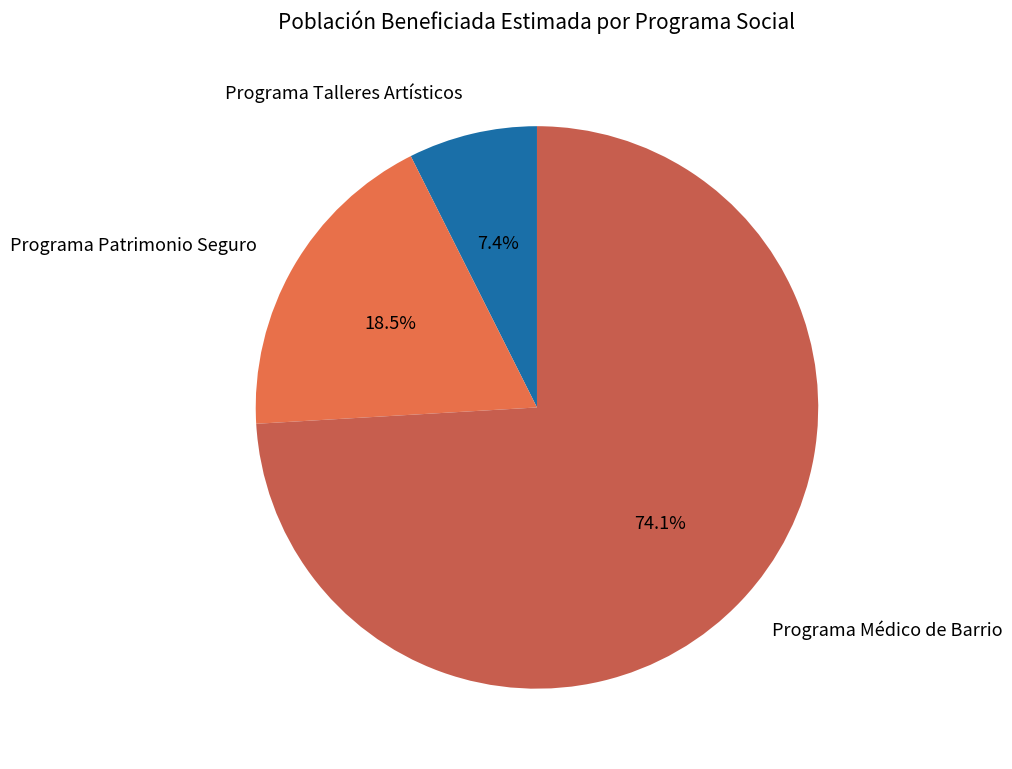

What is the ratio of the value at Programa Médico de Barrio to the value at Programa Patrimonio Seguro?

4.0